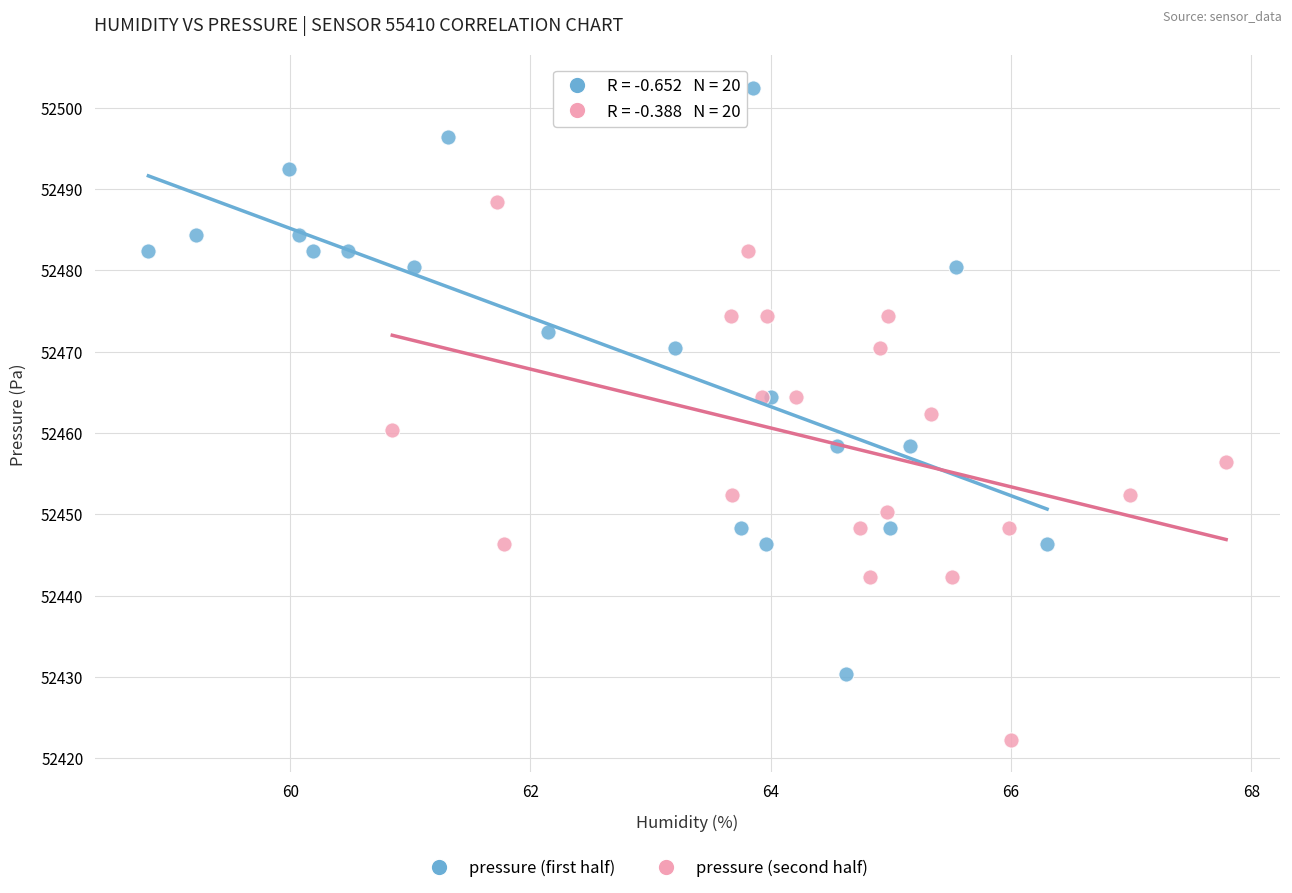

Which series contains the lowest Y value?

pressure (second half)